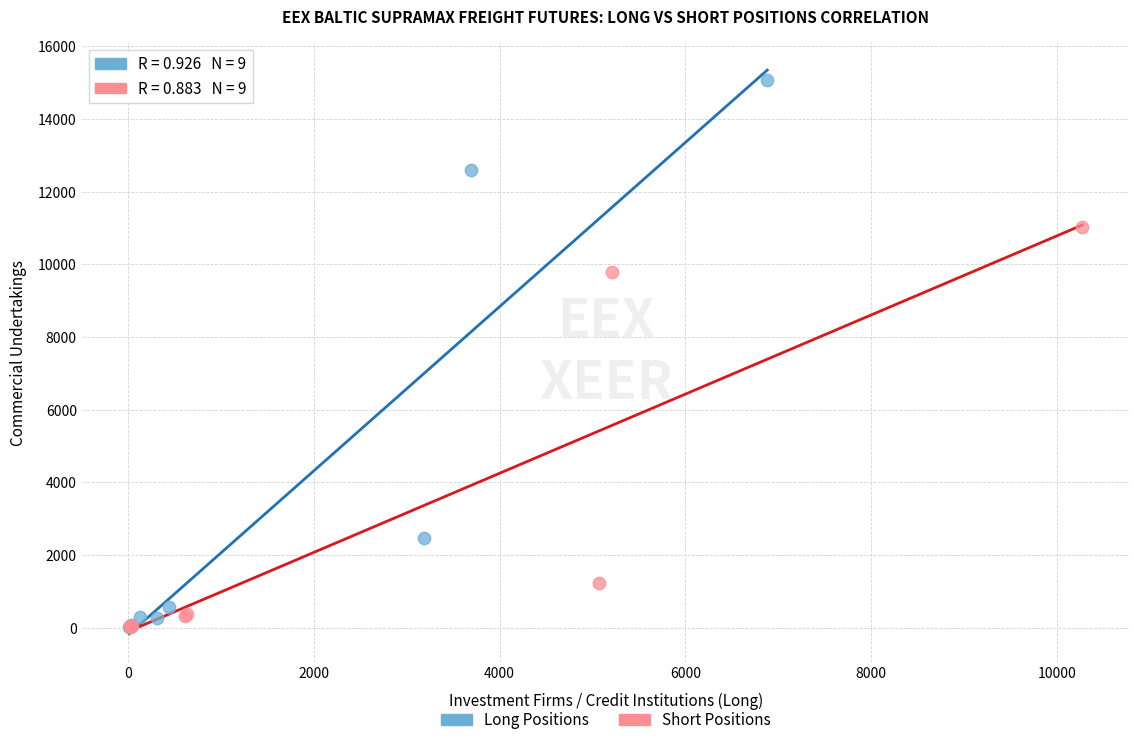

Which series has the widest spread of Y values?

Long Positions